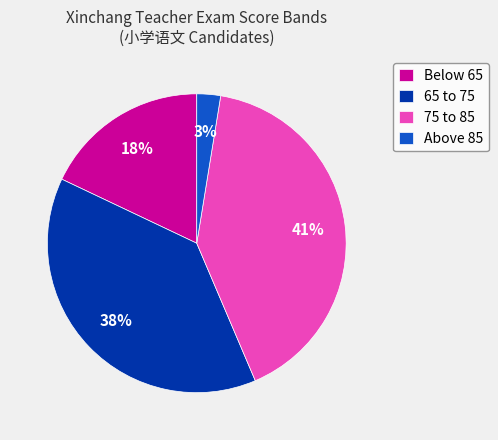

Count the number of slices in the pie.

4